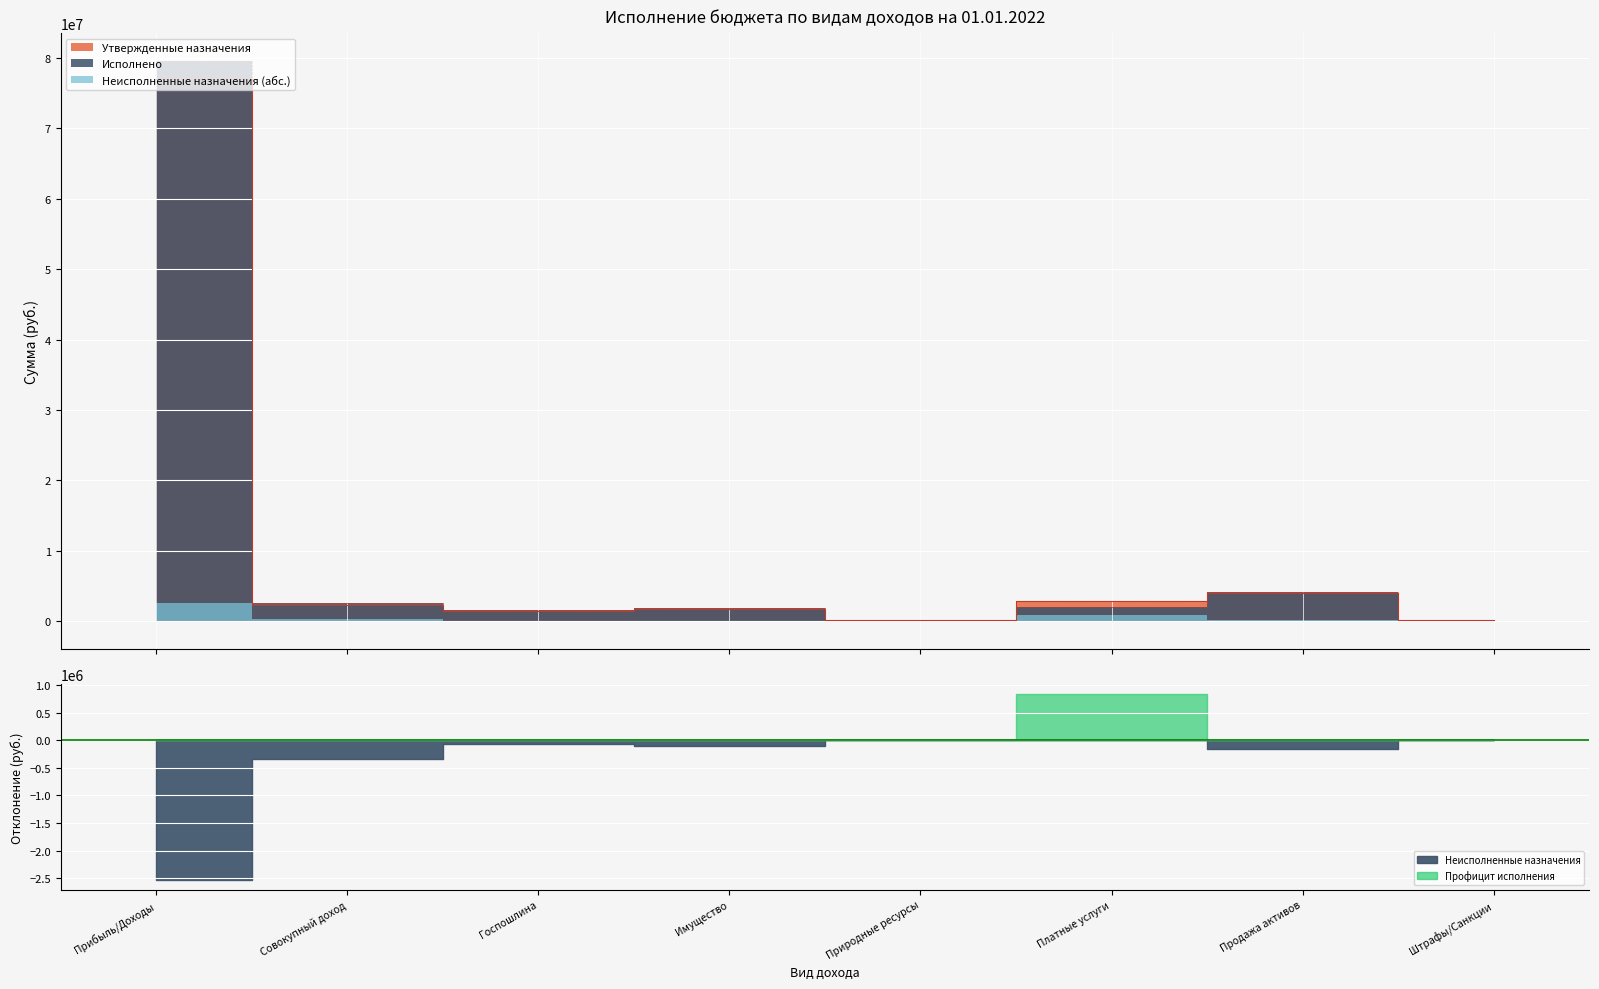

Rank the series at Природные ресурсы from highest to lowest value.

Исполнено, Утвержденные назначения